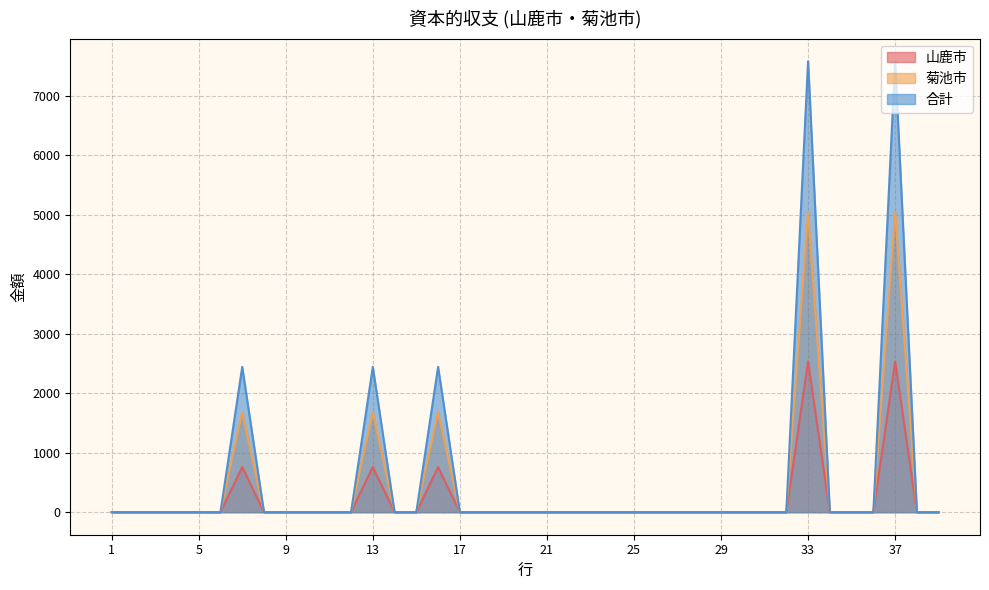

How many lines are shown in the chart?

3